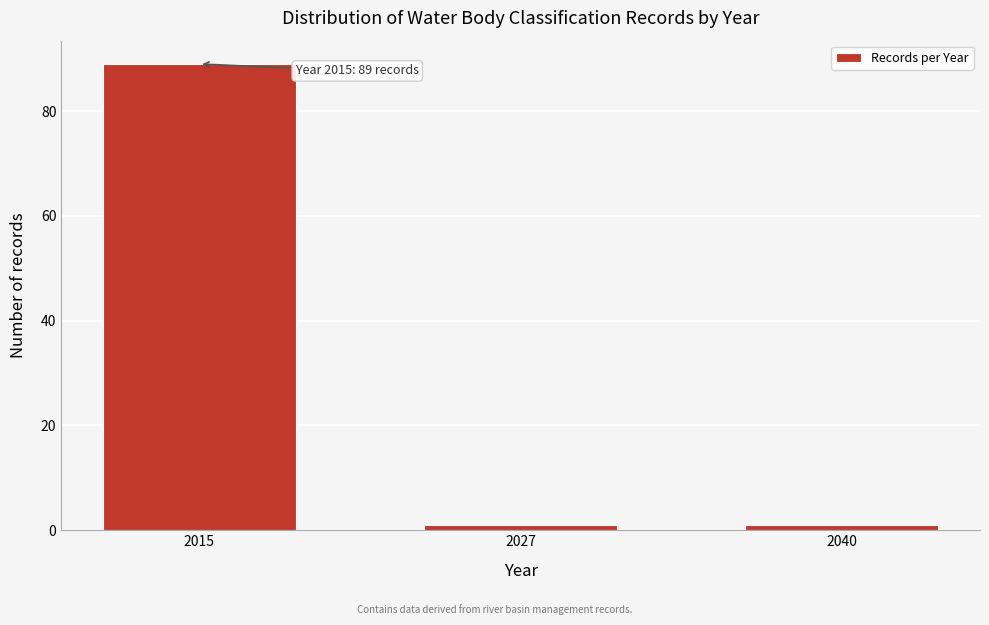

Reading right to left, transcribe all the data shown in this chart.

2040=1	2027=1	2015=89